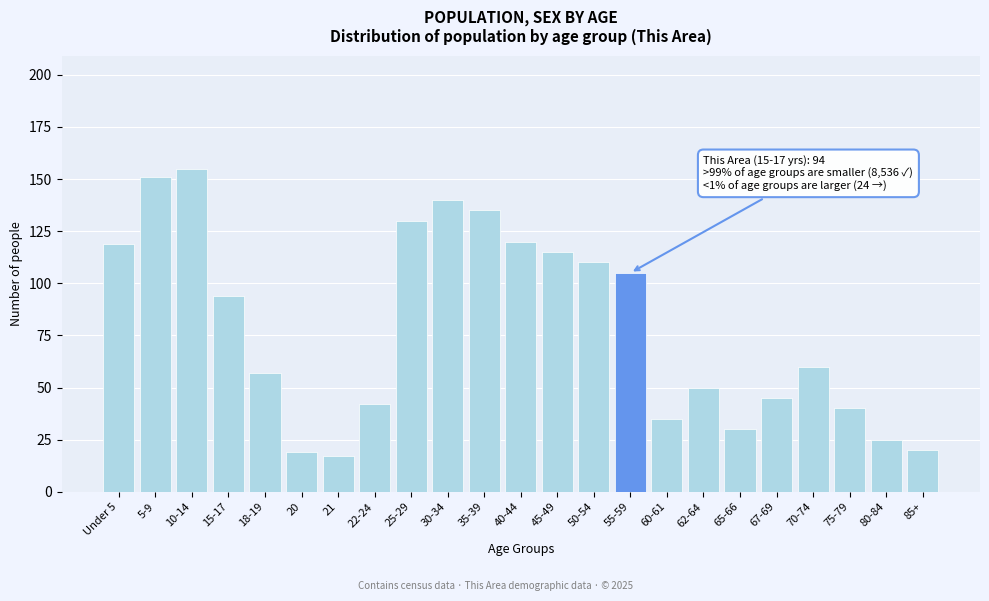

Reading right to left, list all the values displayed in this chart.

85+=20	80-84=25	75-79=40	70-74=60	67-69=45	65-66=30	62-64=50	60-61=35	55-59=105	50-54=110	45-49=115	40-44=120	35-39=135	30-34=140	25-29=130	22-24=42	21=17	20=19	18-19=57	15-17=94	10-14=155	5-9=151	Under 5=119